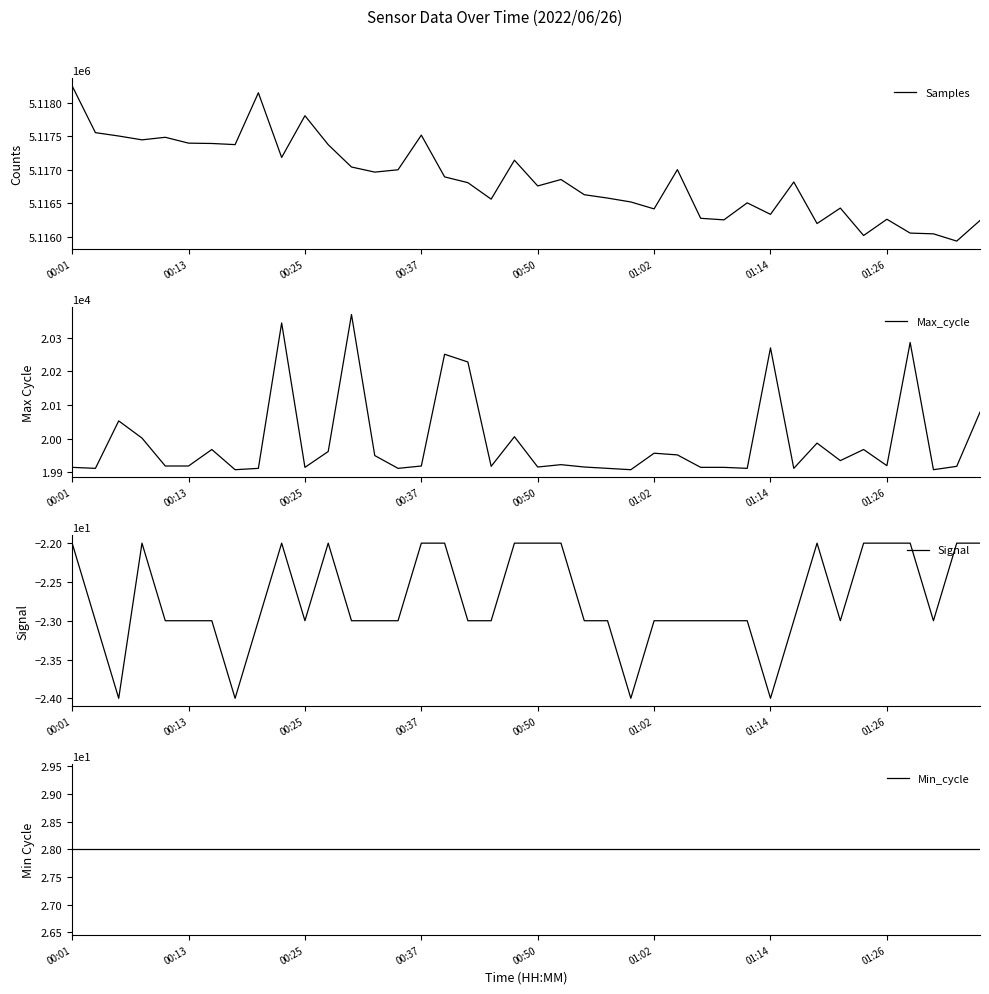

Which series has the largest total across all categories?

Samples